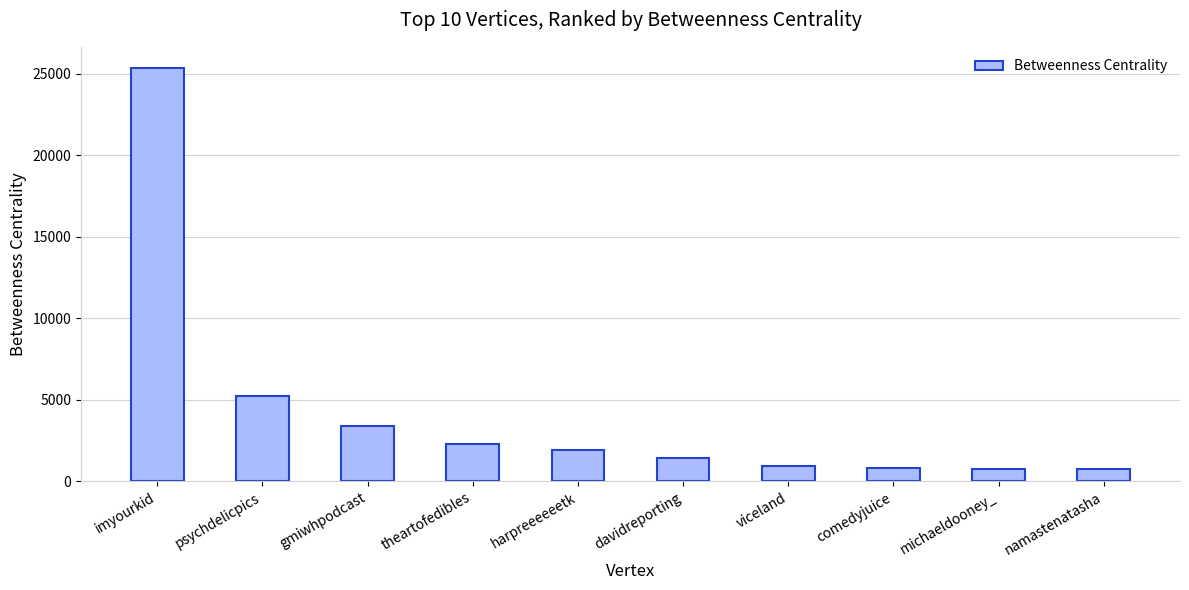

At which label does the data first exceed 1938?

imyourkid